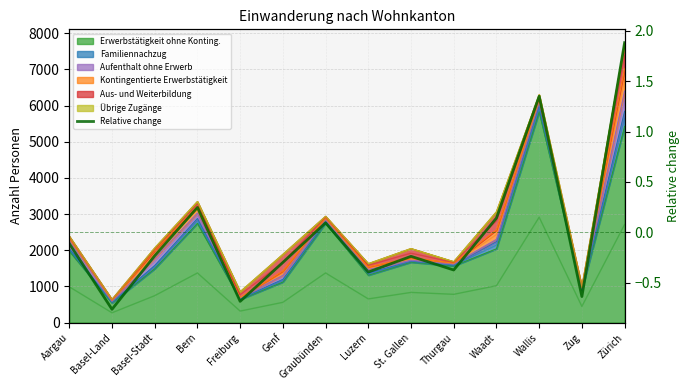

Read the value at Bern.

0.2